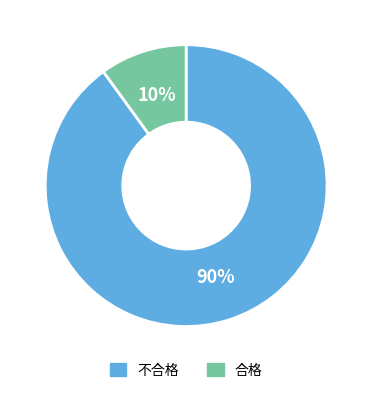

To the nearest percent, what portion does 不合格 represent?

90%